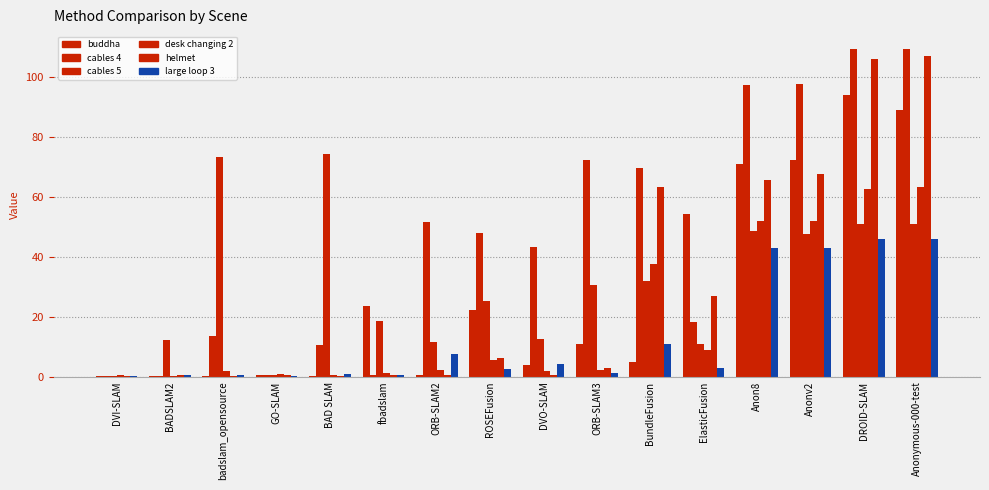

True or false: cables 4 has a value of 6.9 at badslam_opensource.

False